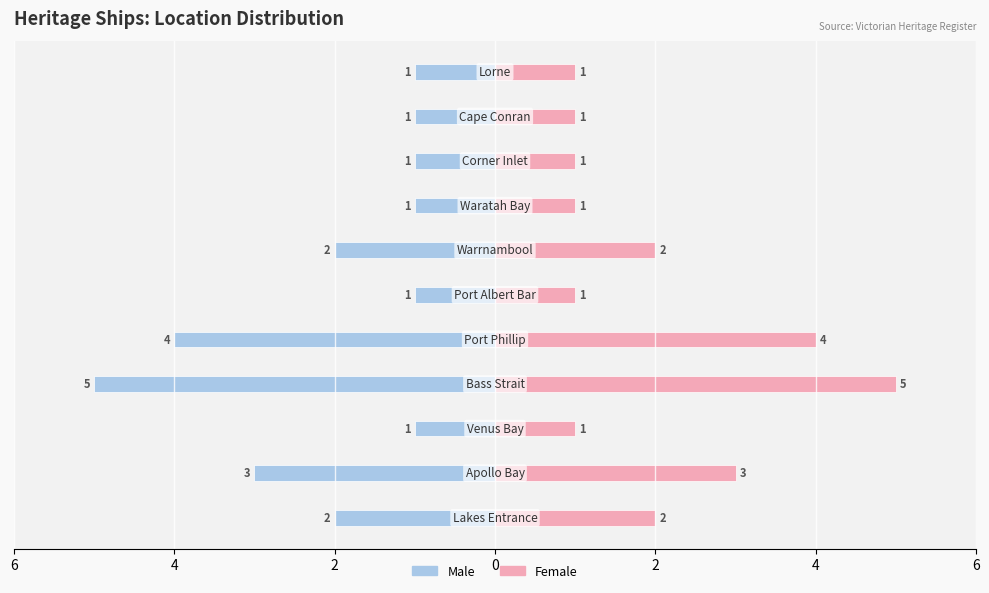

What is the difference between the maximum and minimum values in the Male series?

4